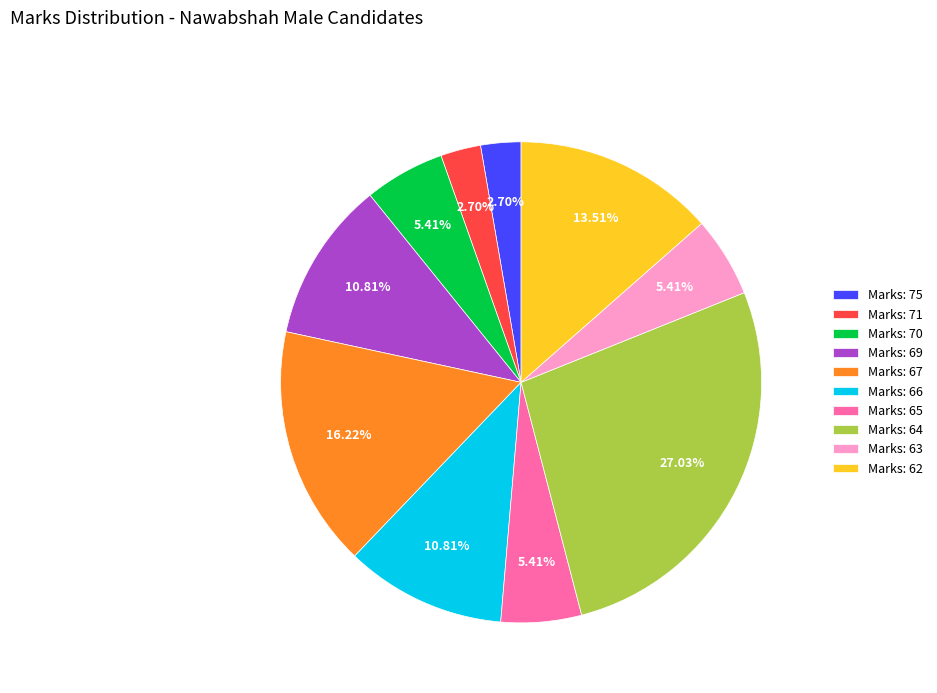

How many segments does this pie chart have?

10